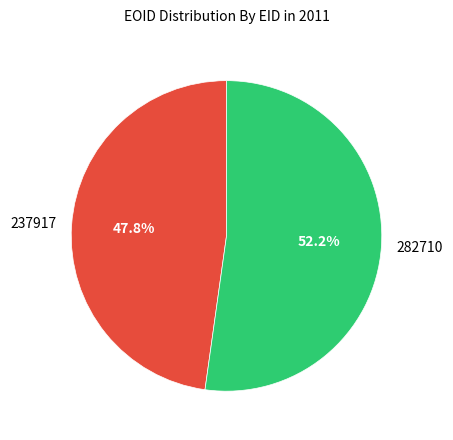

Which slice is the largest?

282710